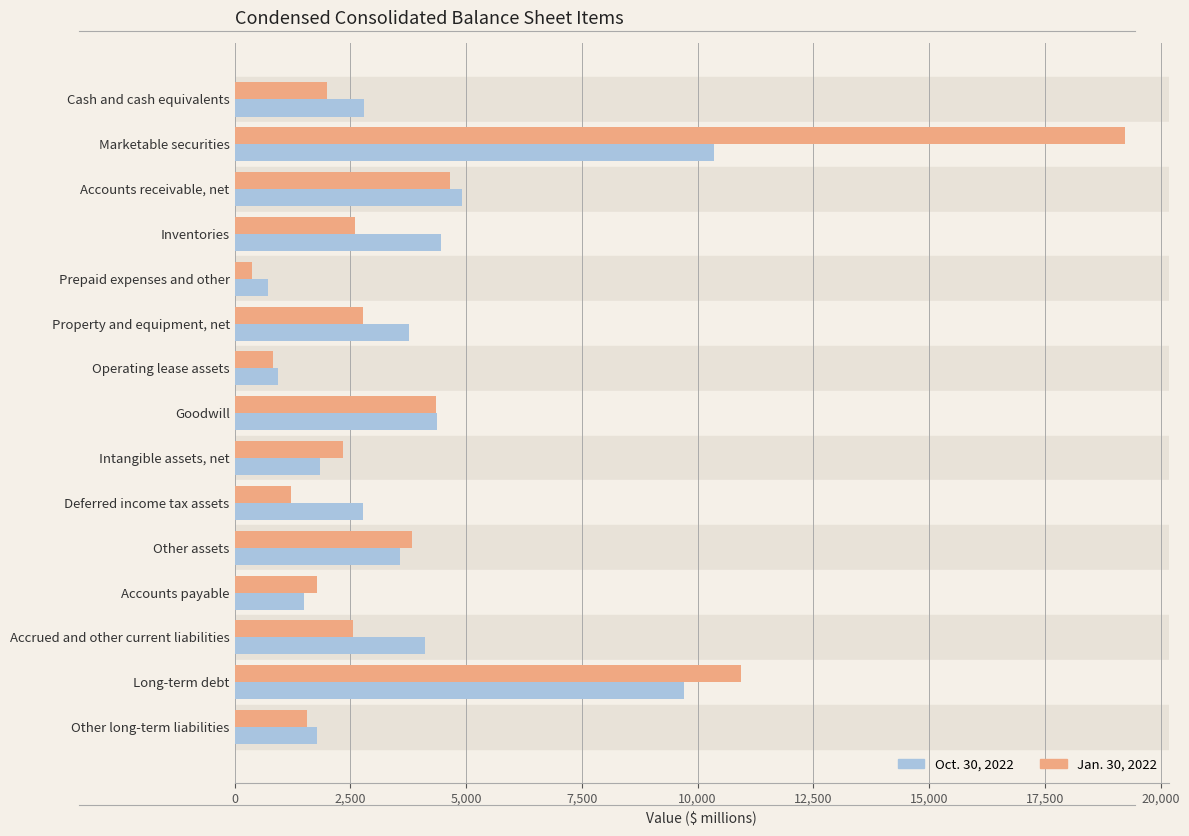

Rank the categories by Jan. 30, 2022 value from lowest to highest.

Prepaid expenses and other, Operating lease assets, Deferred income tax assets, Other long-term liabilities, Accounts payable, Cash and cash equivalents, Intangible assets, net, Accrued and other current liabilities, Inventories, Property and equipment, net, Other assets, Goodwill, Accounts receivable, net, Long-term debt, Marketable securities